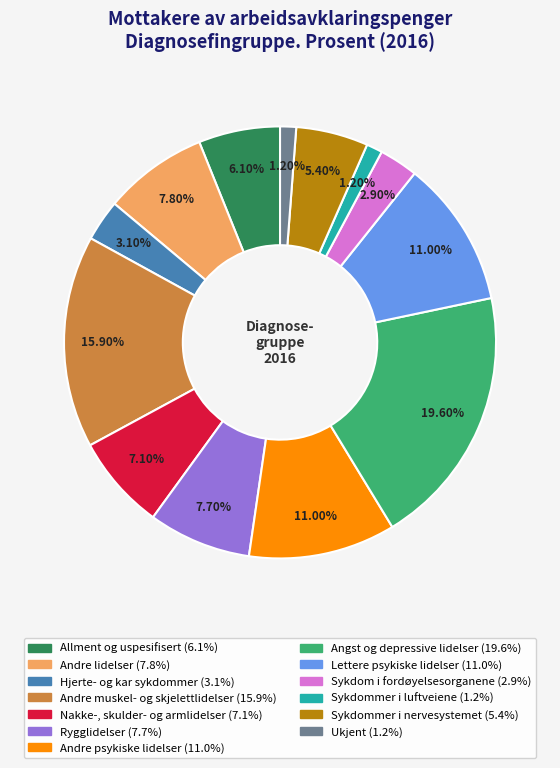

To the nearest percent, what percentage of the pie is Andre muskel- og skjelettlidelser?

16%